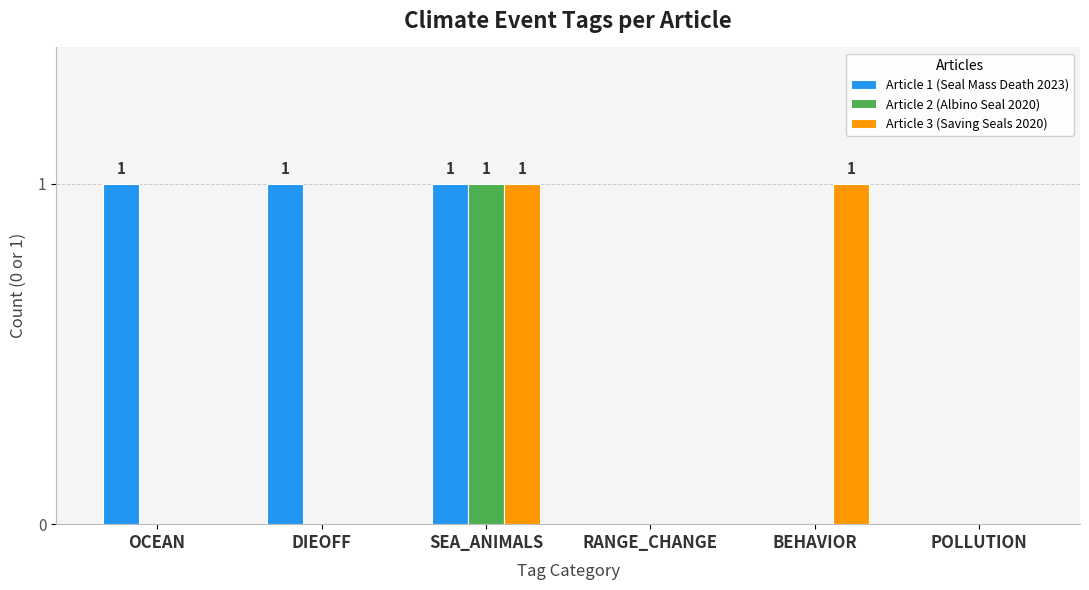

The value of Article 1 (Seal Mass Death 2023) at BEHAVIOR is 0. True or false?

True